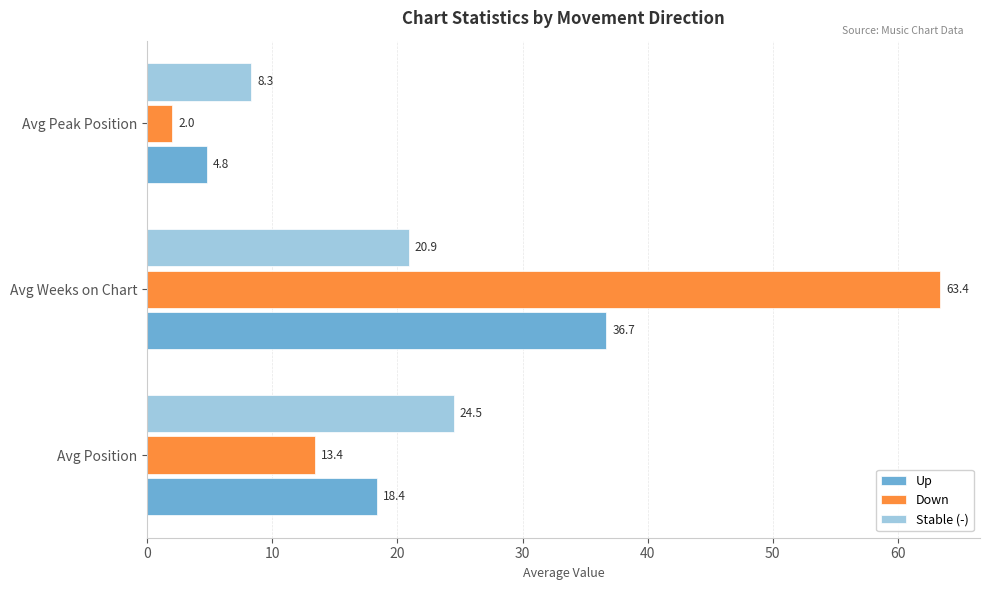

What is the maximum value for Stable (-)?

24.5